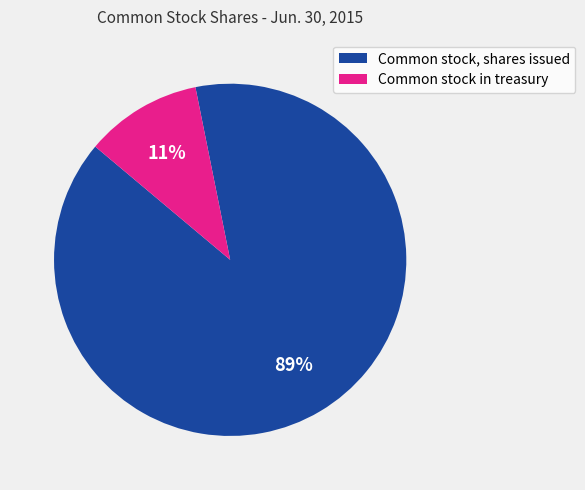

What percentage is the Common stock in treasury slice, to the nearest percent?

11%